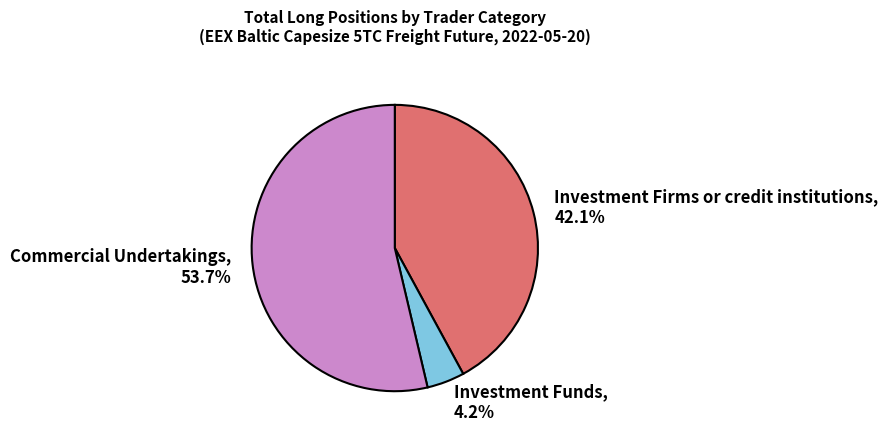

Between Investment Firms or credit institutions, 42.1% and Commercial Undertakings, 53.7%, which is larger?

Commercial Undertakings, 53.7%